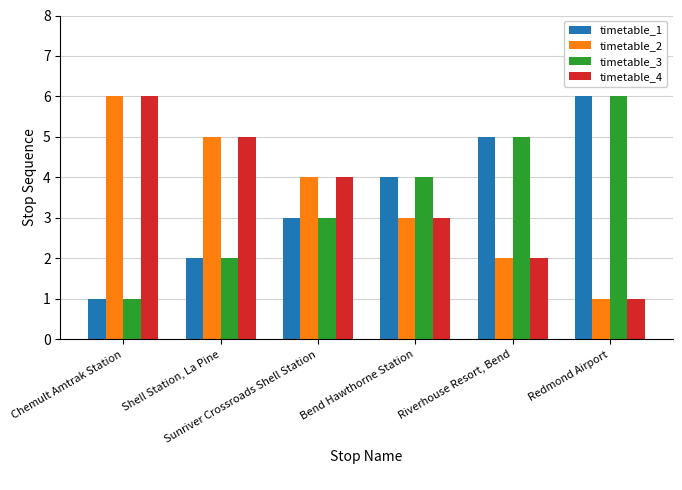

What is the total value across all series at Redmond Airport?

14